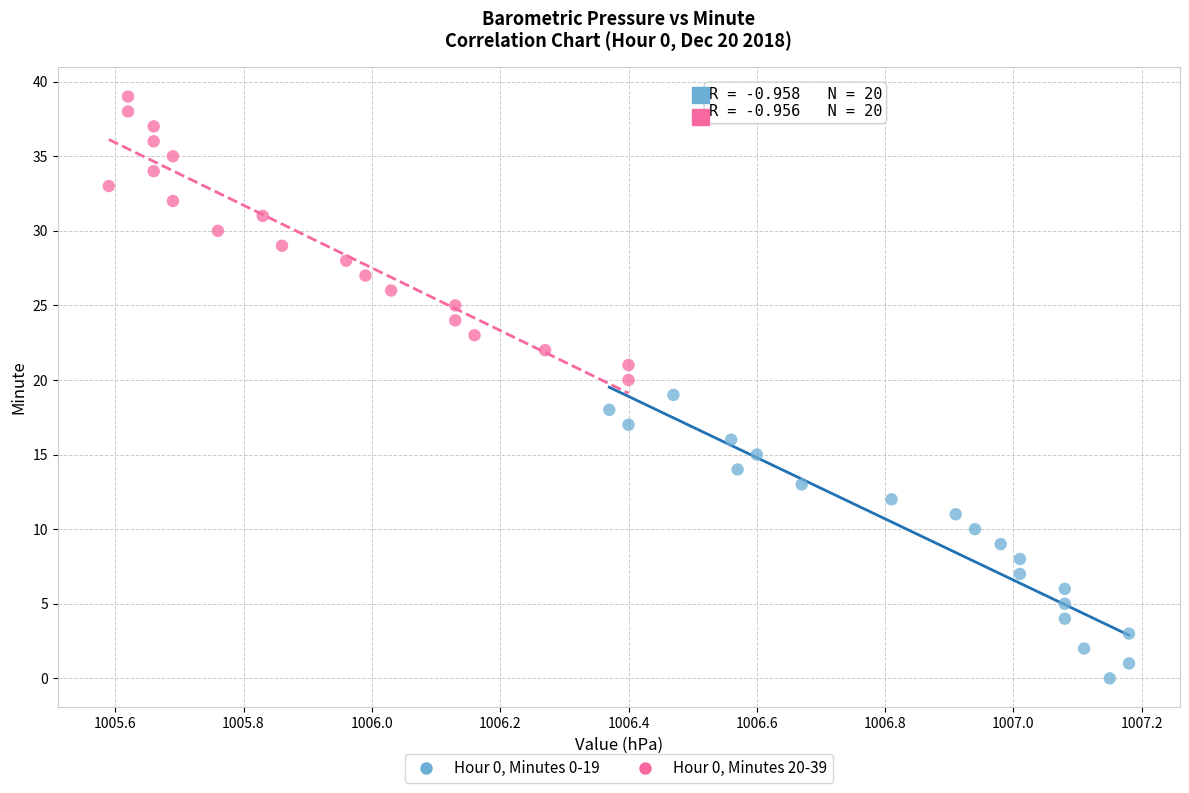

What are all the series names shown in the legend?

Hour 0, Minutes 0-19, Hour 0, Minutes 20-39